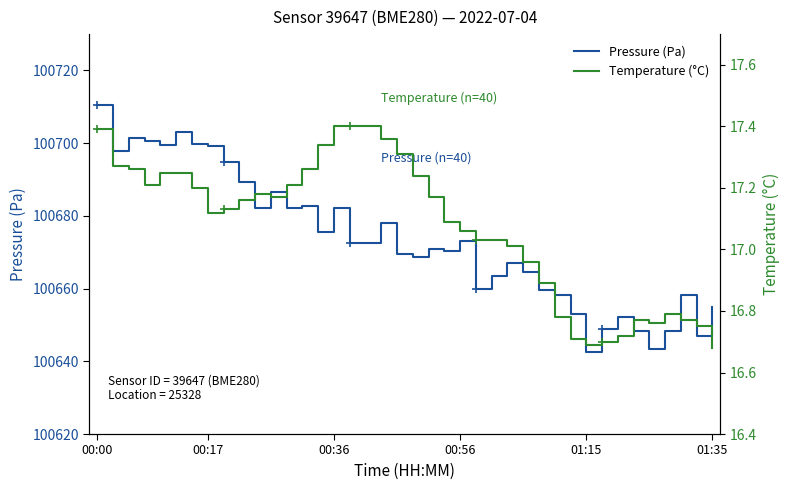

Rank the series by their average value, from highest to lowest.

Pressure (Pa), Temperature (°C)